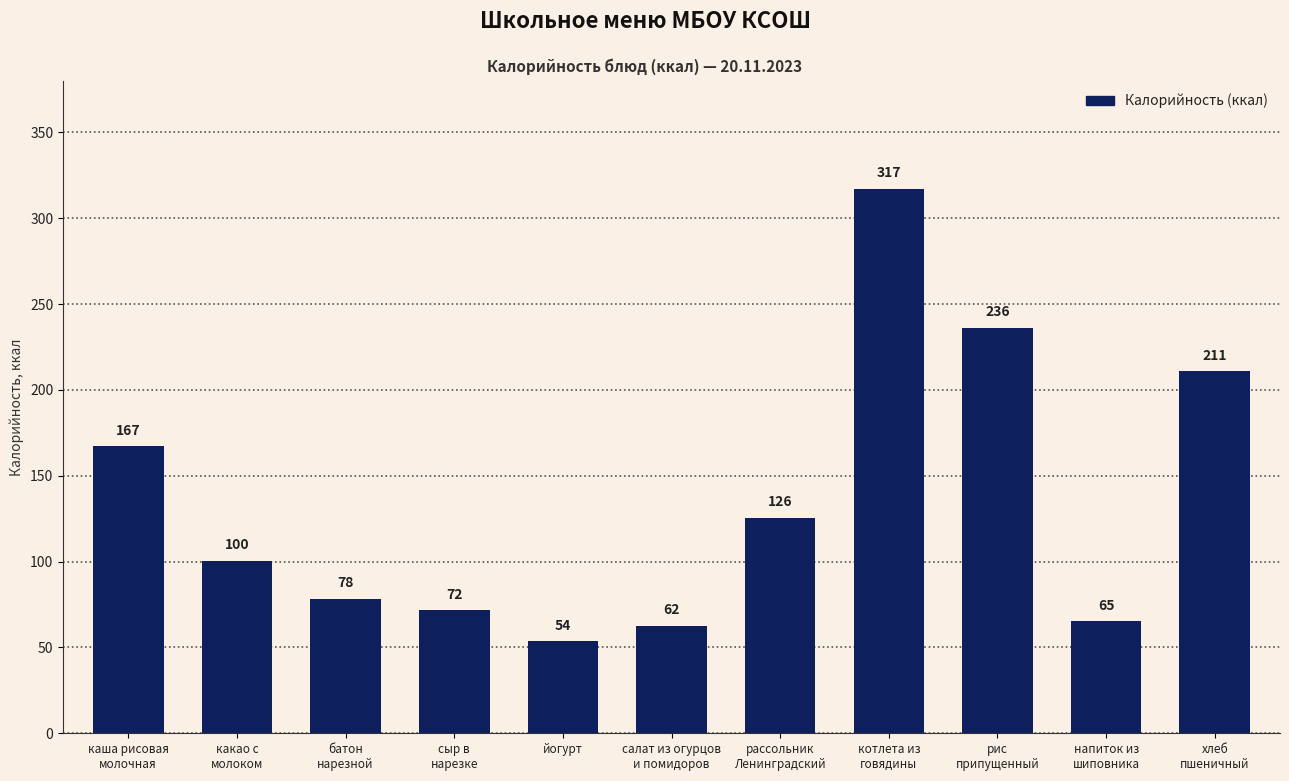

Which has a higher value, котлета из
говядины or рис
припущенный?

котлета из
говядины